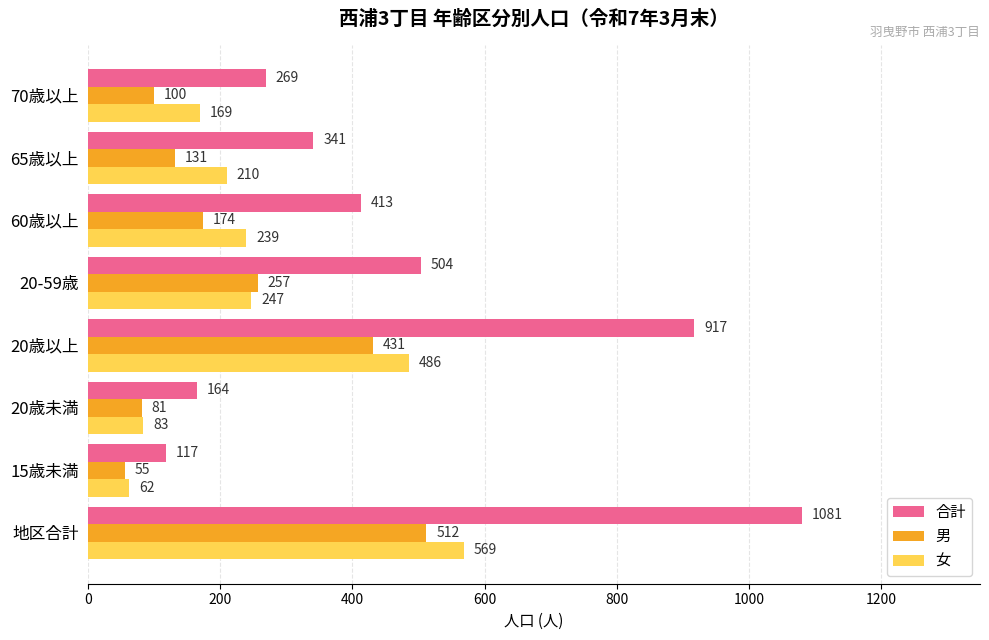

What is the difference between the maximum and second lowest values in the 女 series?

486